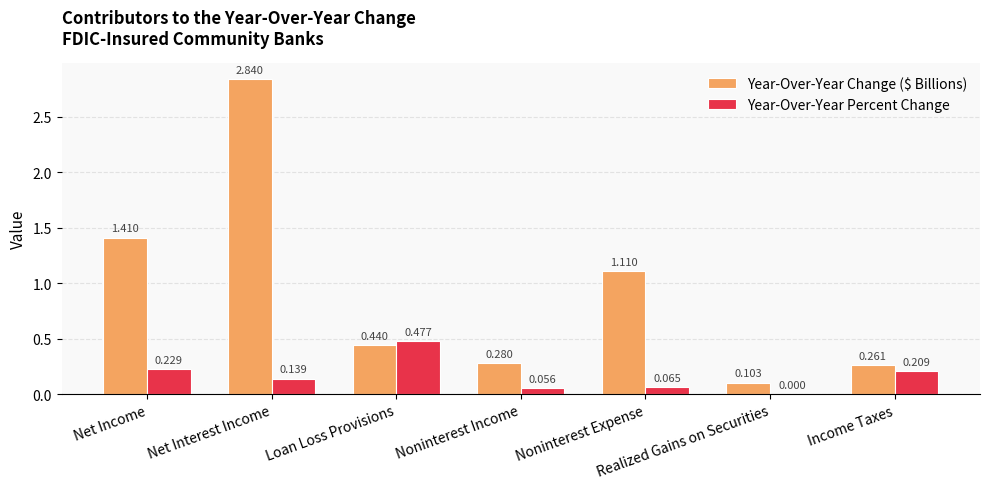

Is the value of Year-Over-Year Change ($ Billions) at Noninterest Income greater than the value of Year-Over-Year Percent Change at Net Income?

Yes